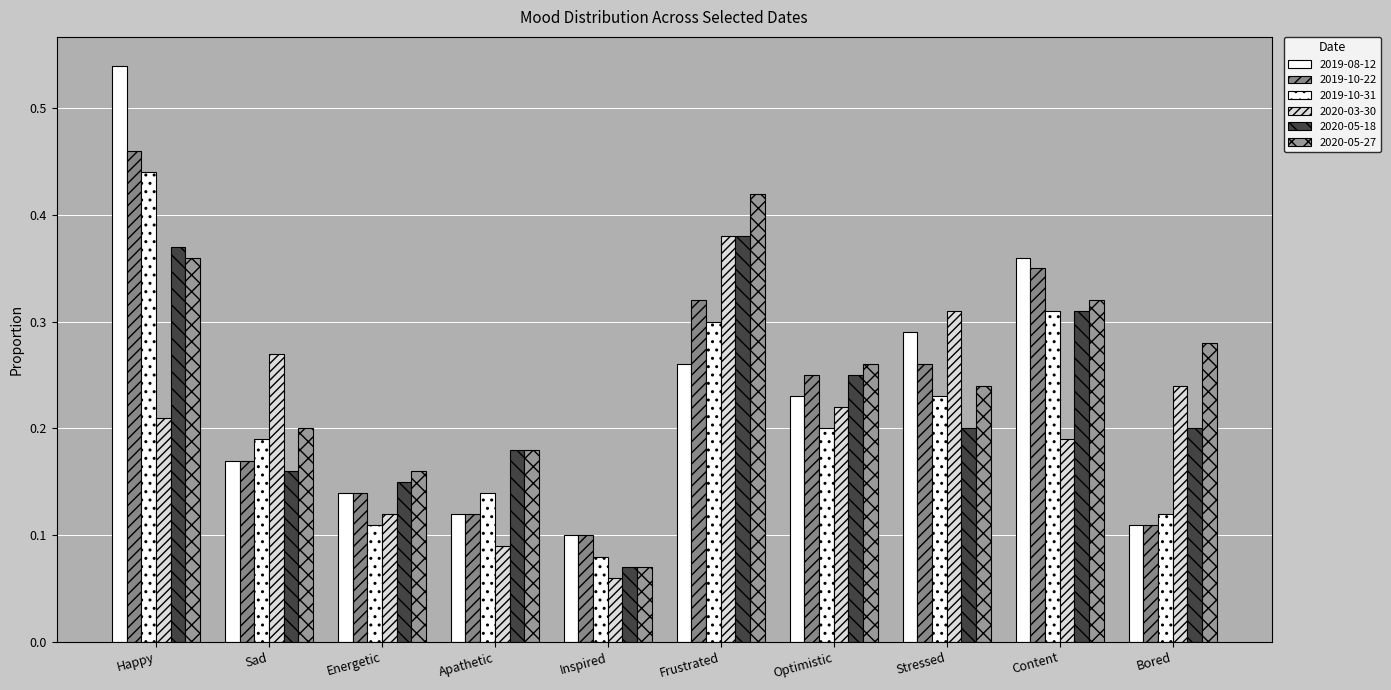

How many bars are there in each group?

6